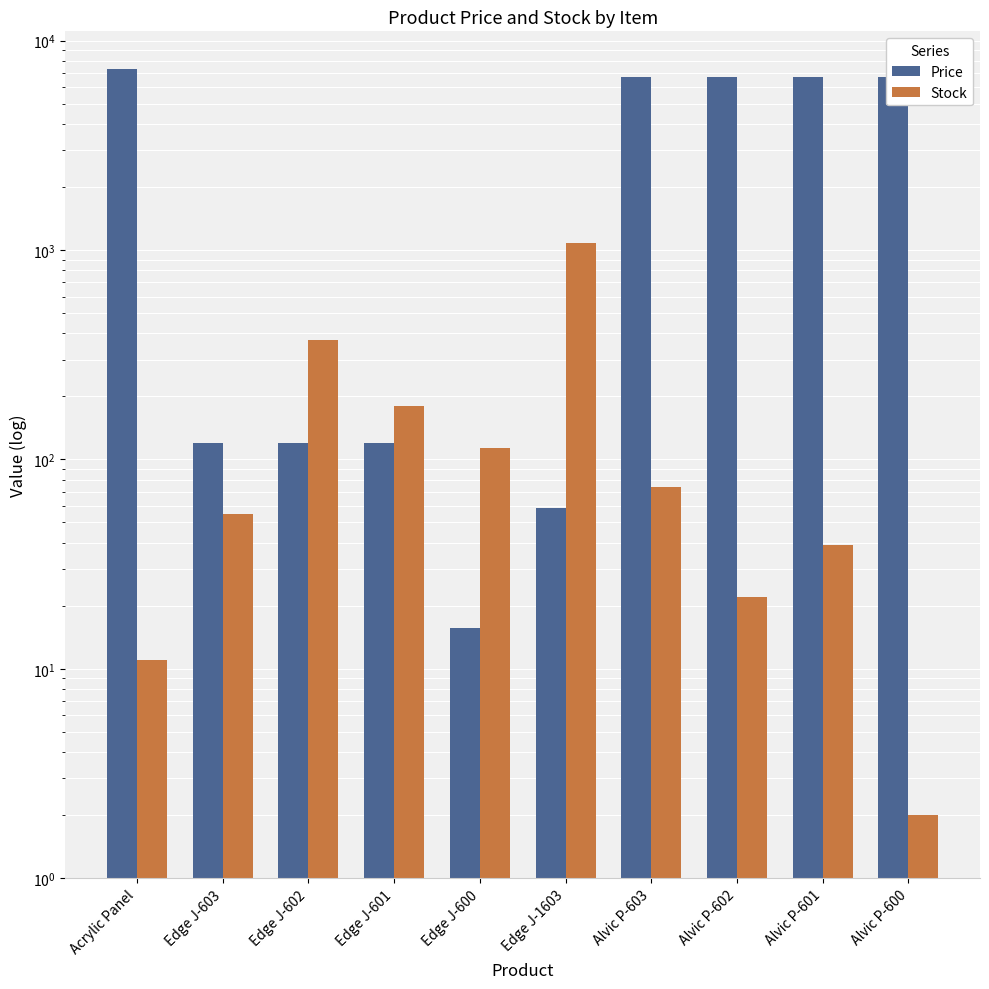

Rank the series at Acrylic Panel from highest to lowest value.

Price, Stock